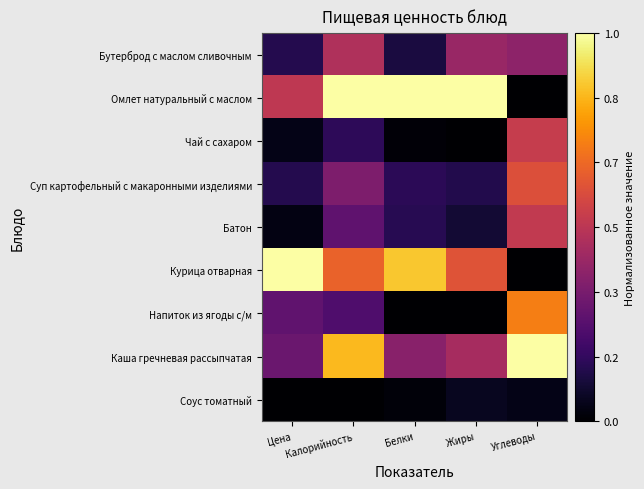

Which series has the widest spread of values?

Курица отварная